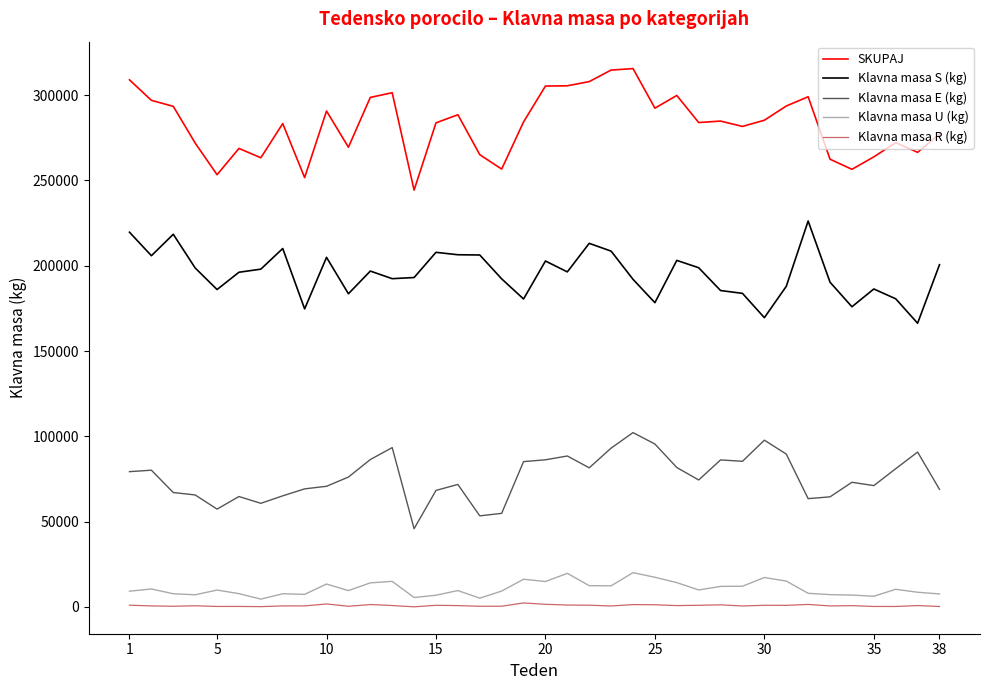

Which series has the largest total across all categories?

SKUPAJ